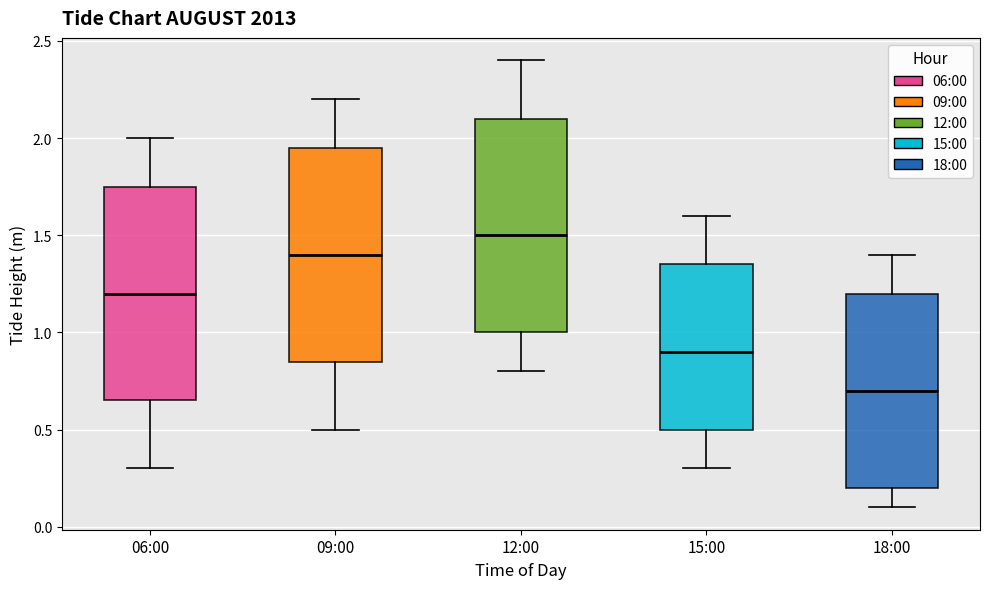

Reading left to right, read every box against the y-axis: the position of its median line, the range the box covers, and the ends of its whiskers. The values are not printed on the chart, so give them approximately, as read against the axis.

06:00: median 1.20, box 0.65 to 1.75, whiskers 0.30 to 2.00
09:00: median 1.40, box 0.85 to 1.95, whiskers 0.50 to 2.20
12:00: median 1.50, box 1.00 to 2.10, whiskers 0.80 to 2.40
15:00: median 0.90, box 0.50 to 1.35, whiskers 0.30 to 1.60
18:00: median 0.70, box 0.20 to 1.20, whiskers 0.10 to 1.40